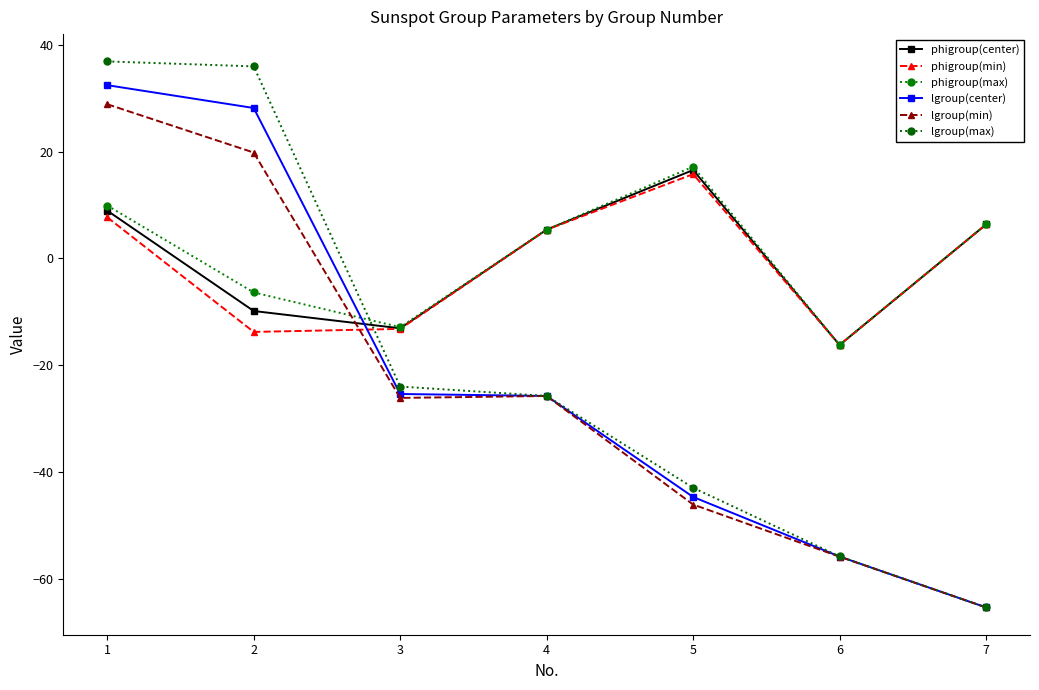

True or false: lgroup(center) has a value of -19.8 at 7.

False